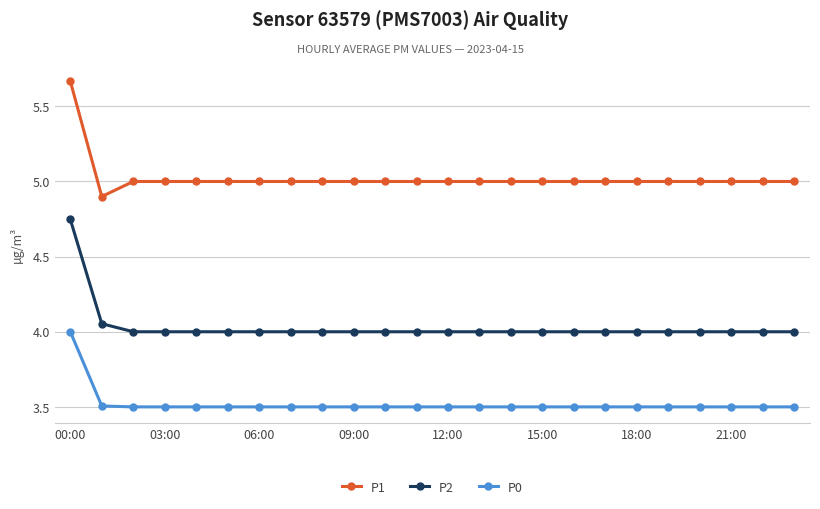

What is the difference between the maximum and second lowest values in the P0 series?

0.5